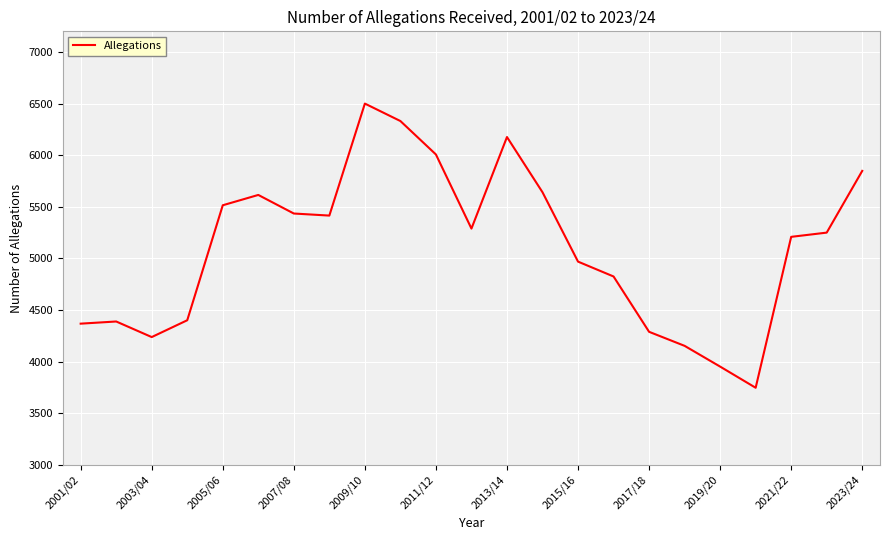

Is this an area chart (filled region under the line)?

No